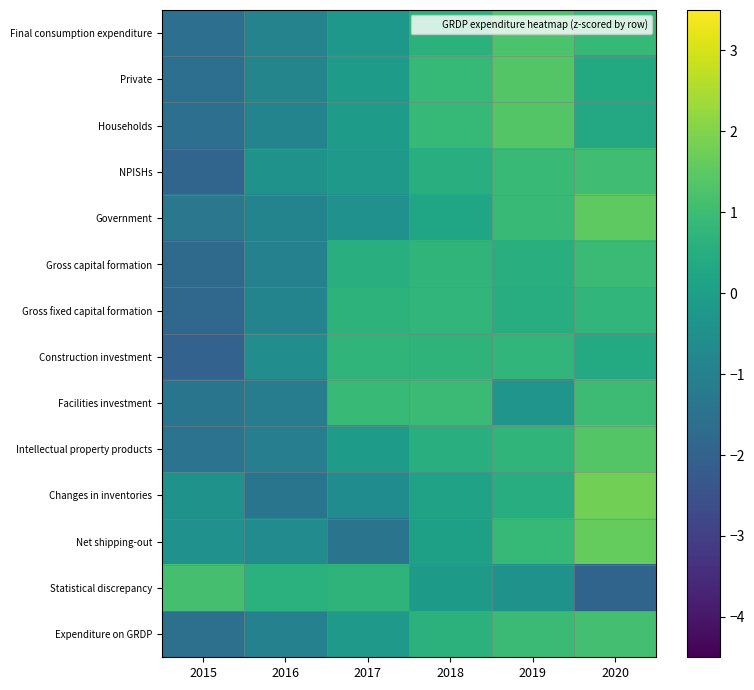

Between 2016 and 2017, which series saw the biggest shift?

Facilities investment